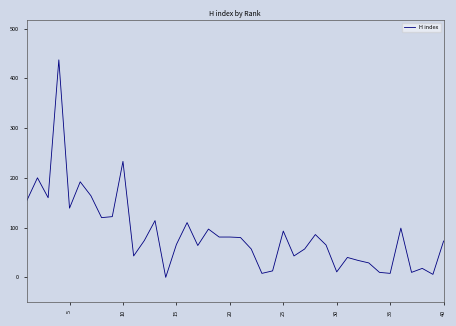

What is the difference between the maximum and minimum values?

437